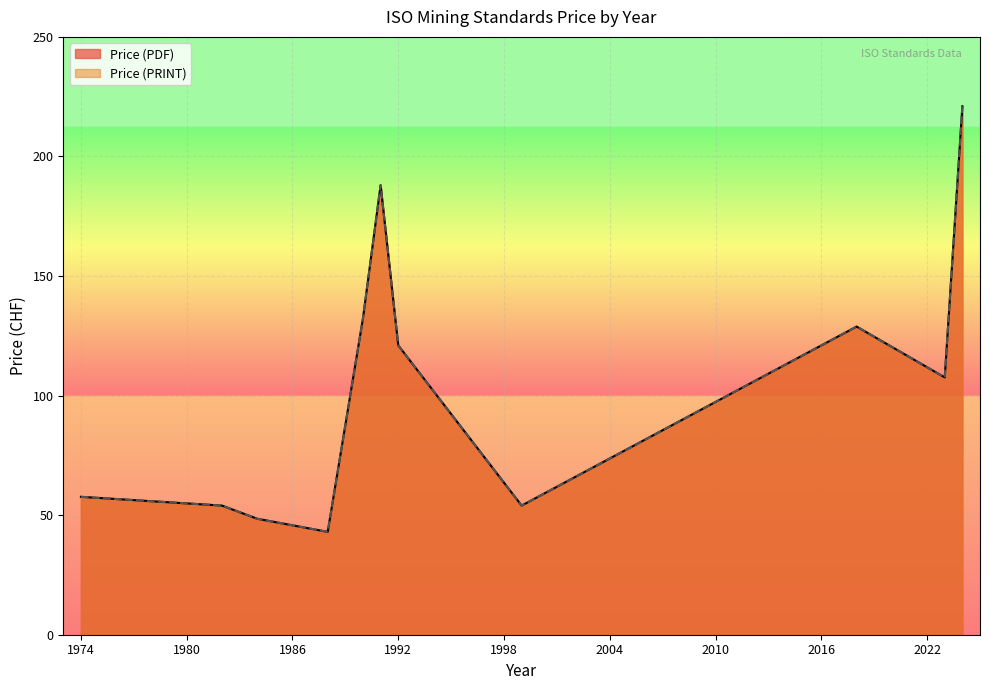

Which series has the largest total across all categories?

Price (PDF)